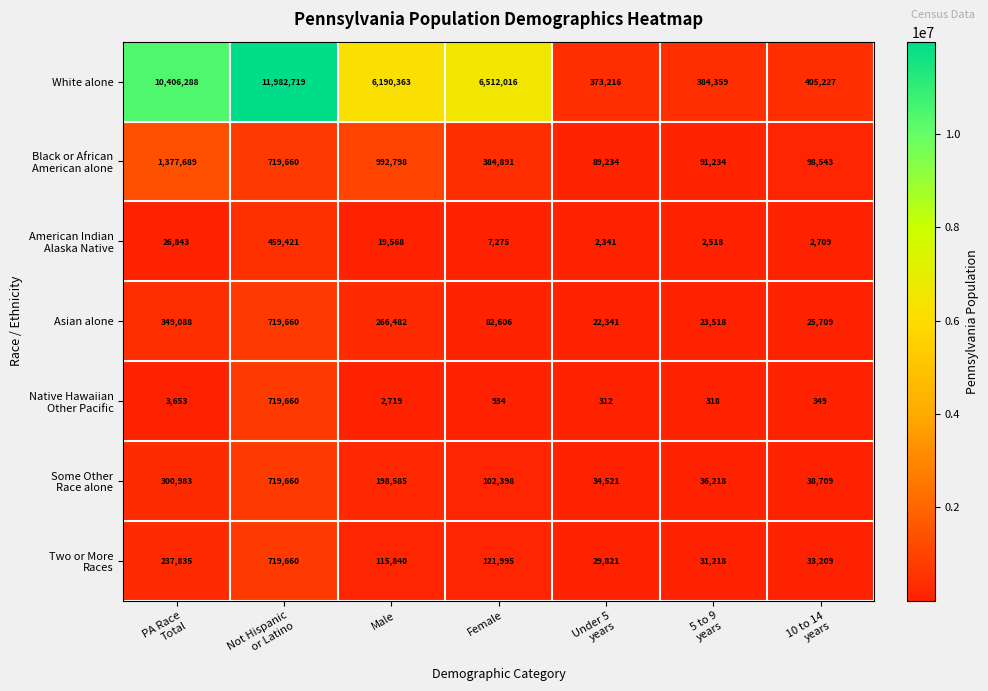

What is the maximum value shown in the chart?

11982719